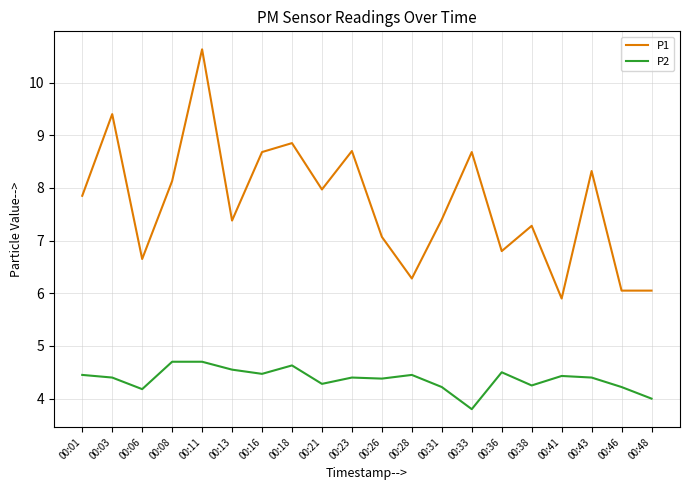

What value does the P2 series have at 00:26?

4.4